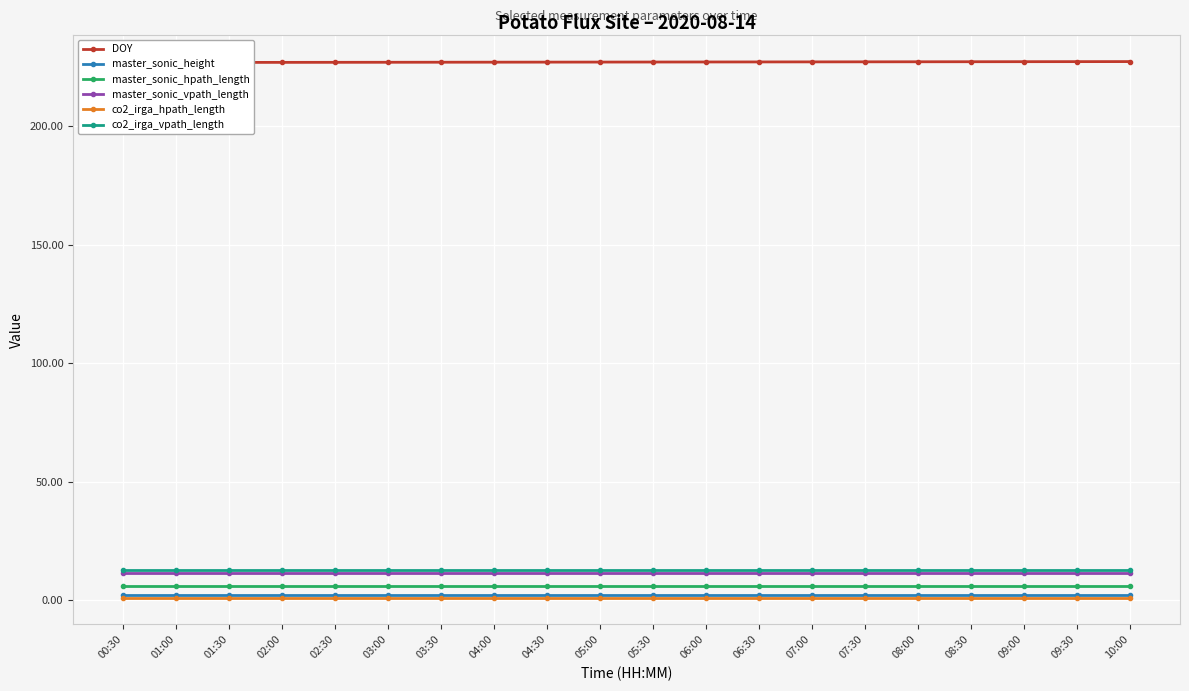

Where is master_sonic_vpath_length nearest to the value 11?

00:30